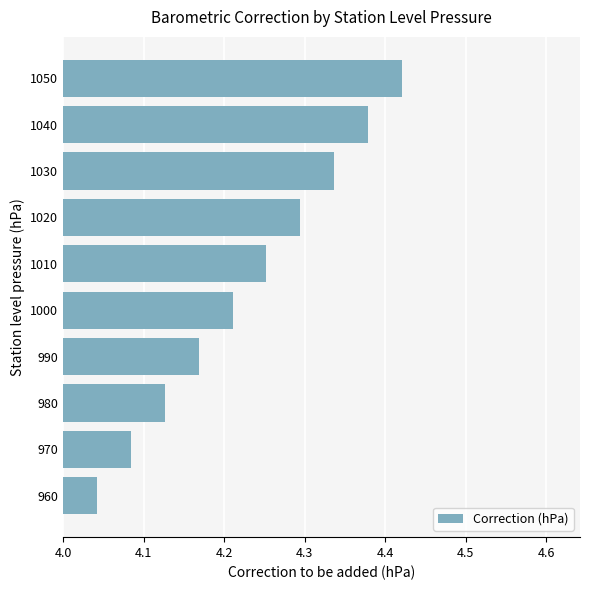

True or false: the data shows 4.3 at 1030.

True